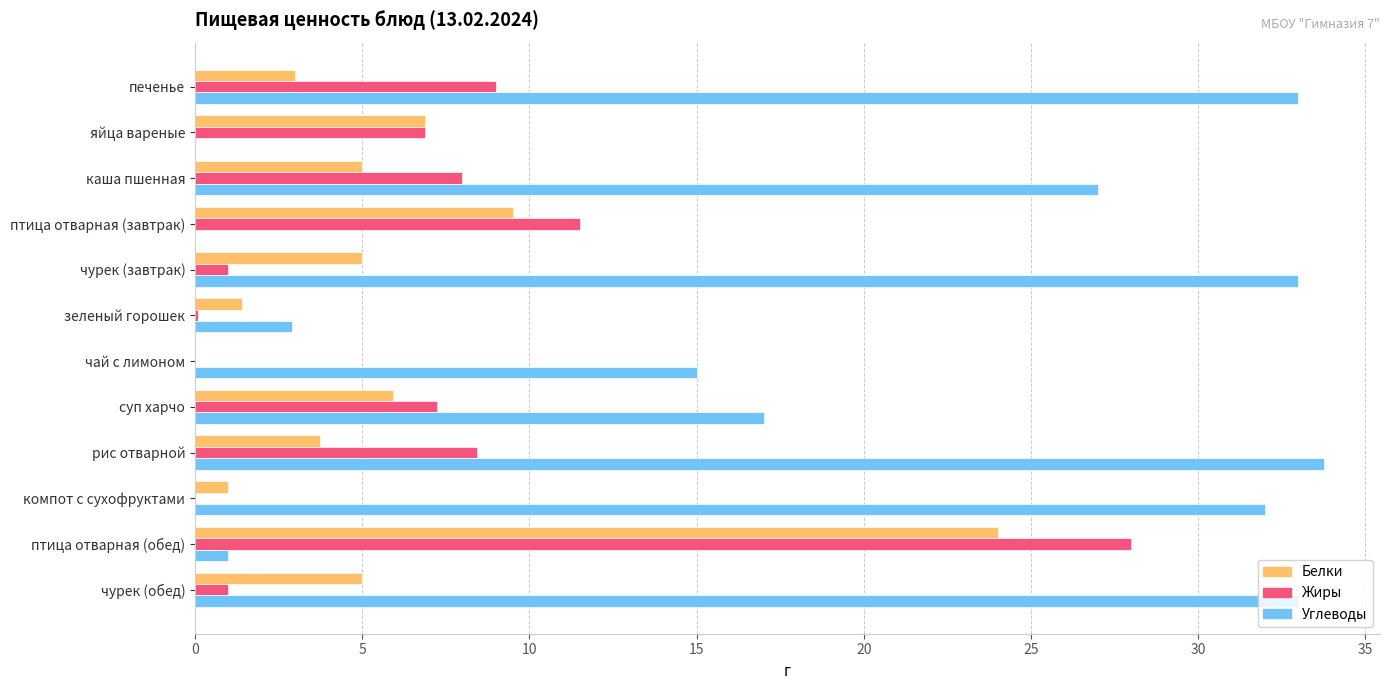

Which category has the highest value across all series?

рис отварной